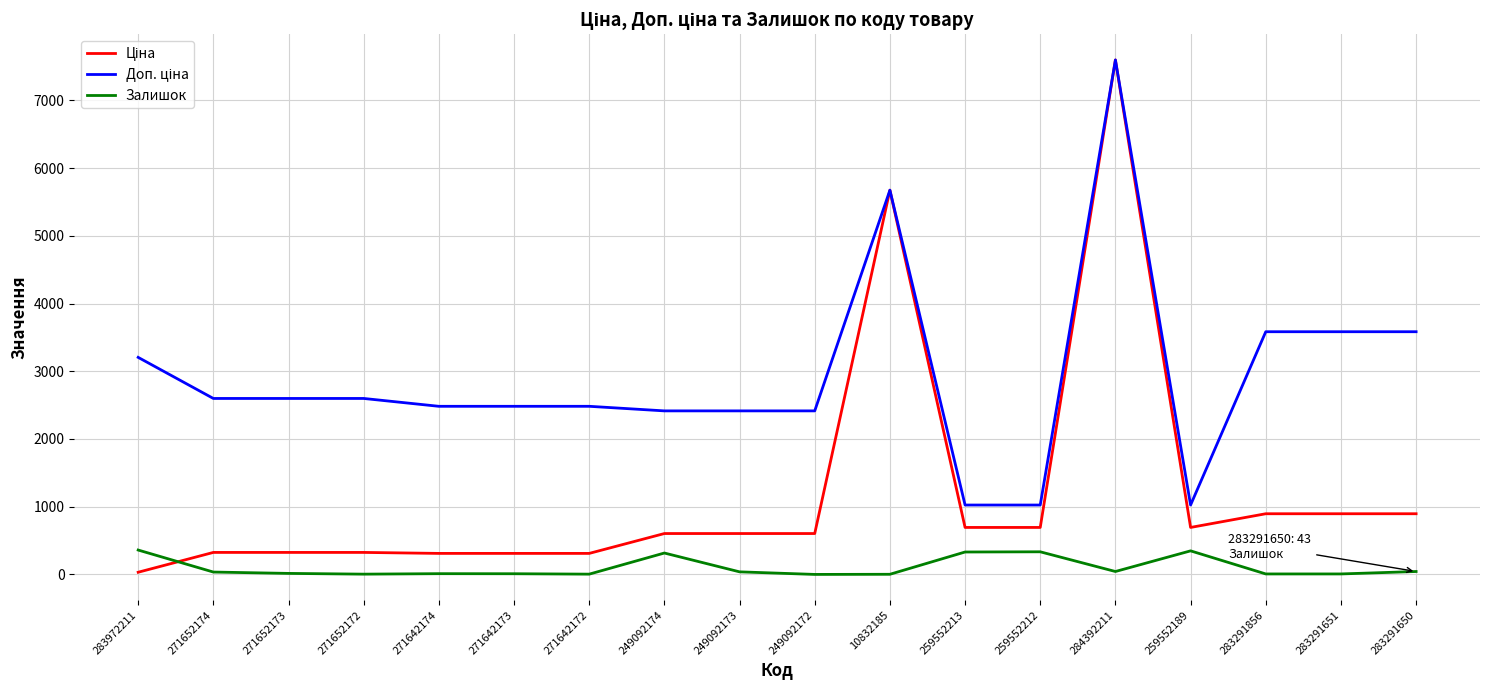

The value of Залишок at 283972211 is 360.0. True or false?

True